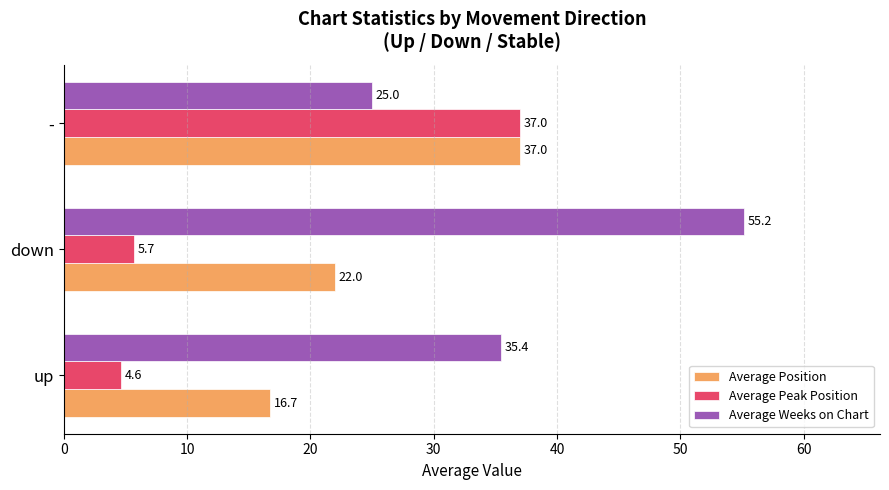

What is the difference between the Average Position values at - and up?

20.3